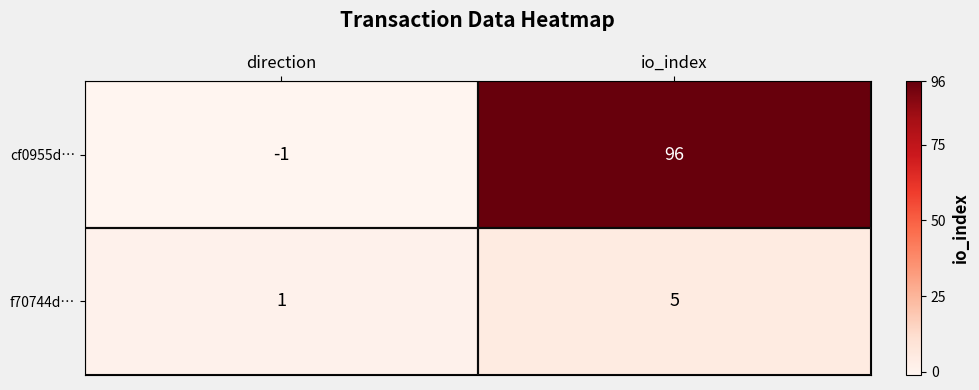

Read the cf0955d… value at io_index, to the nearest 10.

100